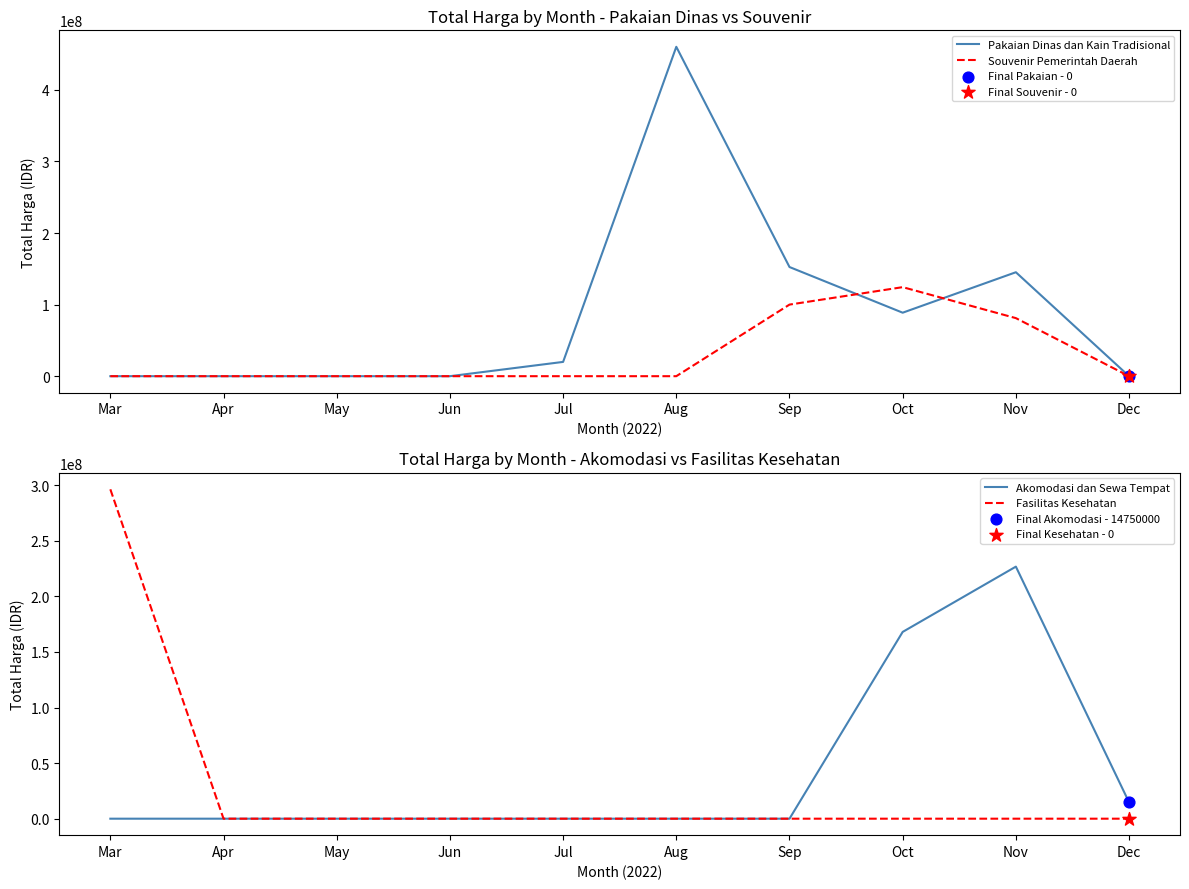

Which series contains the lowest Y value?

Pakaian Dinas dan Kain Tradisional